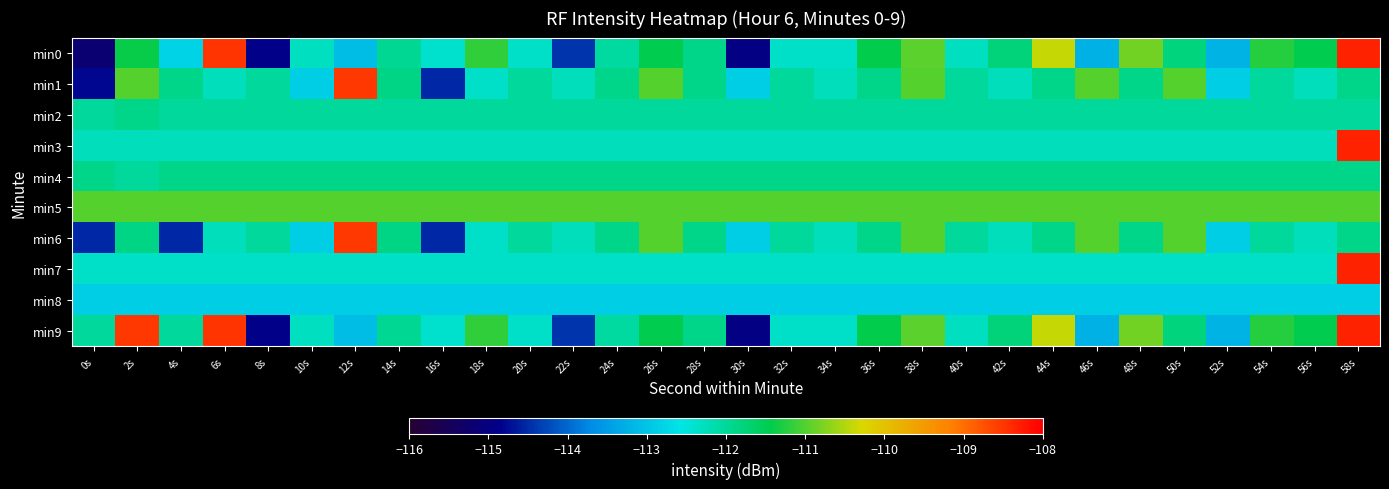

At which category does the chart reach its minimum across all series?

0s